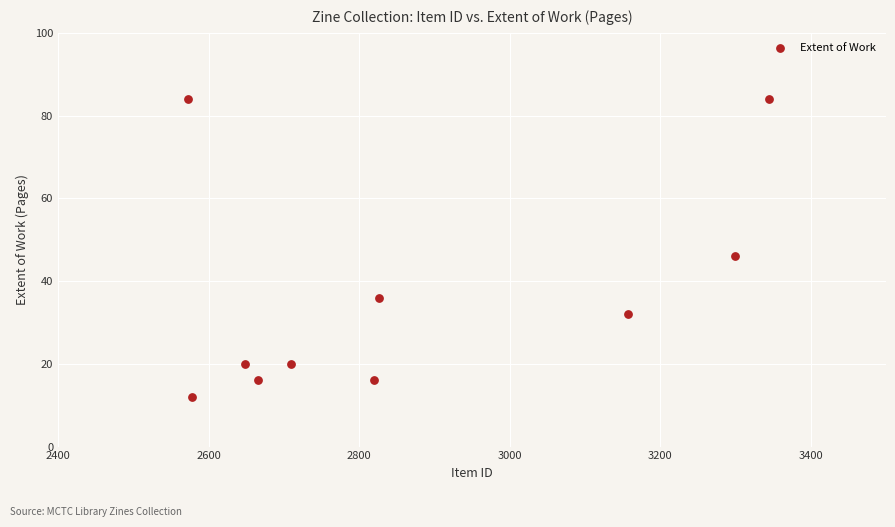

What Y value in the scatter plot is closest to 48?

46